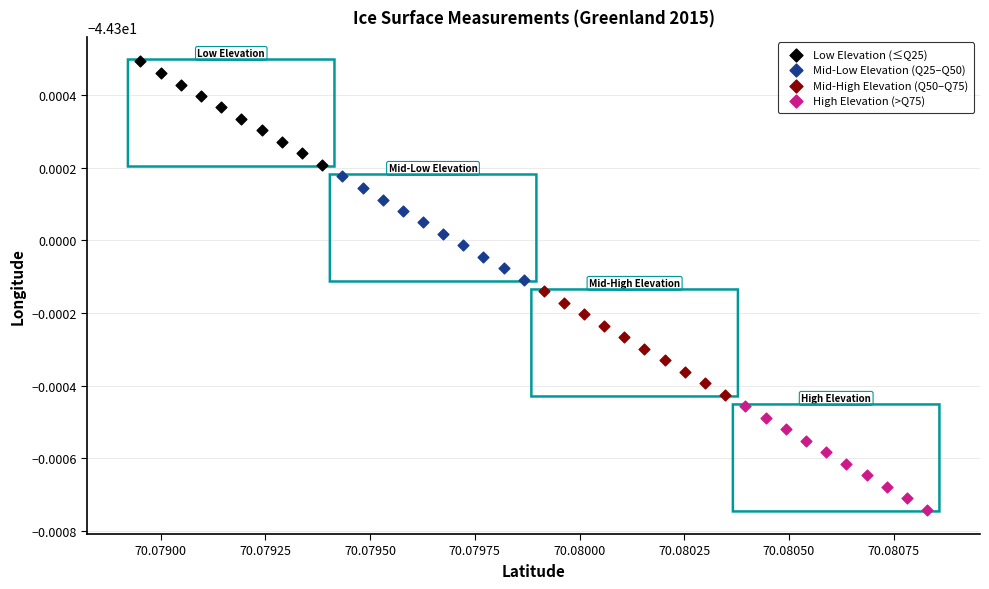

Which series contains the lowest Y value?

High Elevation (>Q75)